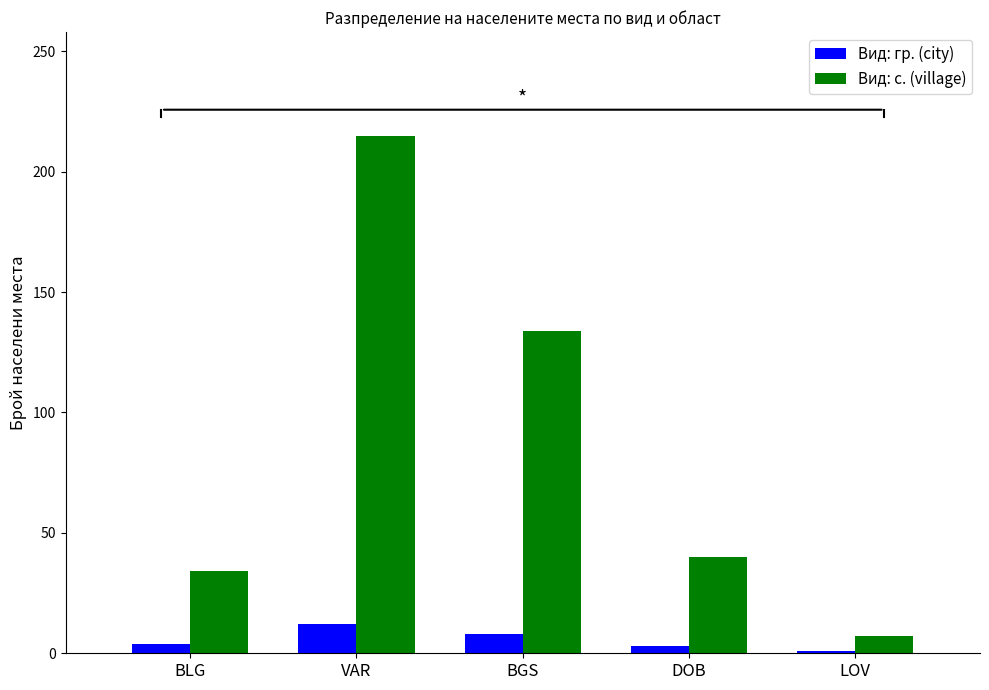

What are all the series names shown in the legend?

Вид: гр. (city), Вид: с. (village)